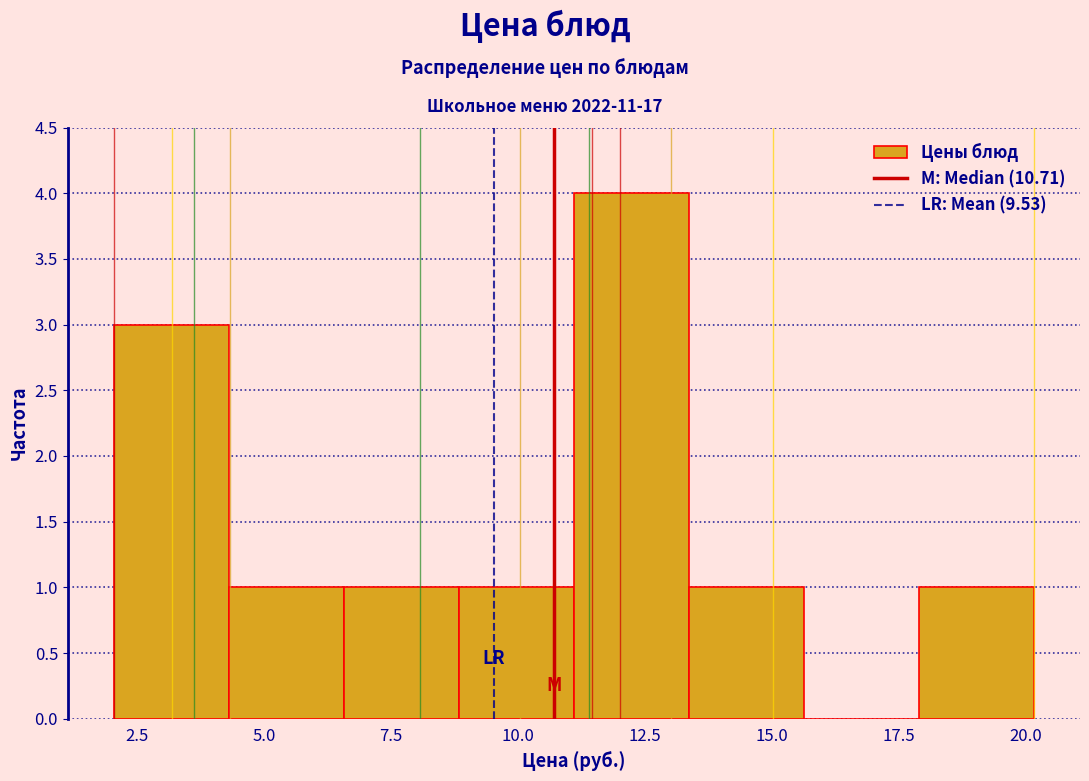

How tall is the bar that spans 4.5 to 6.5 on the x-axis? Neither the bar edges nor the heights are printed on the chart, so give them approximately, as read against the axes.

1